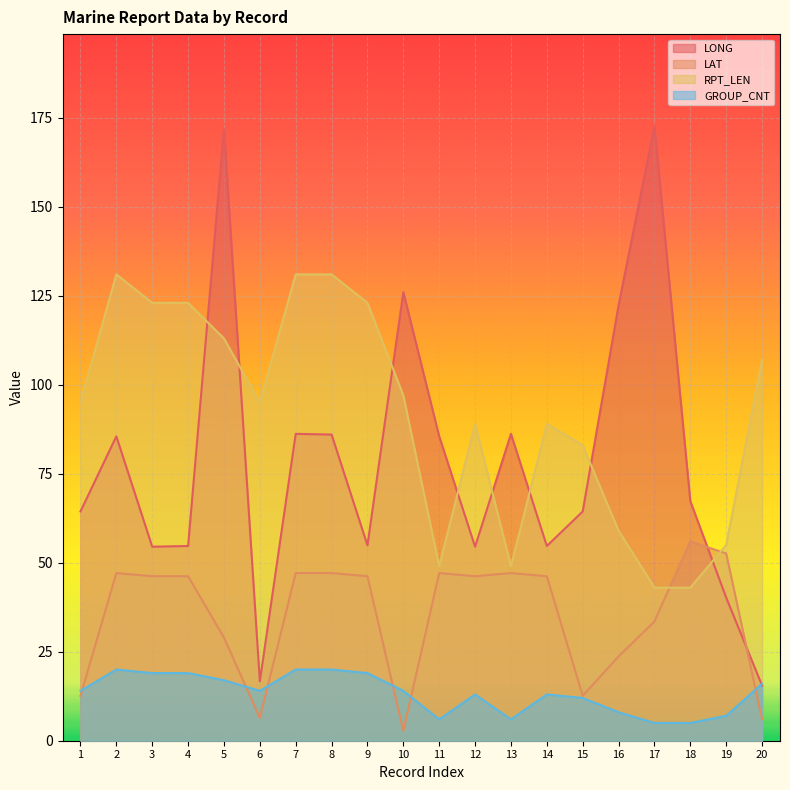

Reading right to left, extract all data points from this chart.

LONG: 15.5	40.2	67.3	172.6	122.3	64.4	54.7	86.2	54.5	85.5	126.0	54.9	86.0	86.2	16.7	171.8	54.7	54.5	85.5	64.4
LAT: 6.0	52.6	56.0	33.5	23.7	12.6	46.2	47.1	46.2	47.1	2.8	46.2	47.1	47.1	6.4	29.0	46.2	46.2	47.1	12.6
RPT_LEN: 107.0	55.0	43.0	43.0	59.0	83.0	89.0	49.0	89.0	49.0	97.0	123.0	131.0	131.0	95.0	113.0	123.0	123.0	131.0	95.0
GROUP_CNT: 16.0	7.0	5.0	5.0	8.0	12.0	13.0	6.0	13.0	6.0	14.0	19.0	20.0	20.0	14.0	17.0	19.0	19.0	20.0	14.0